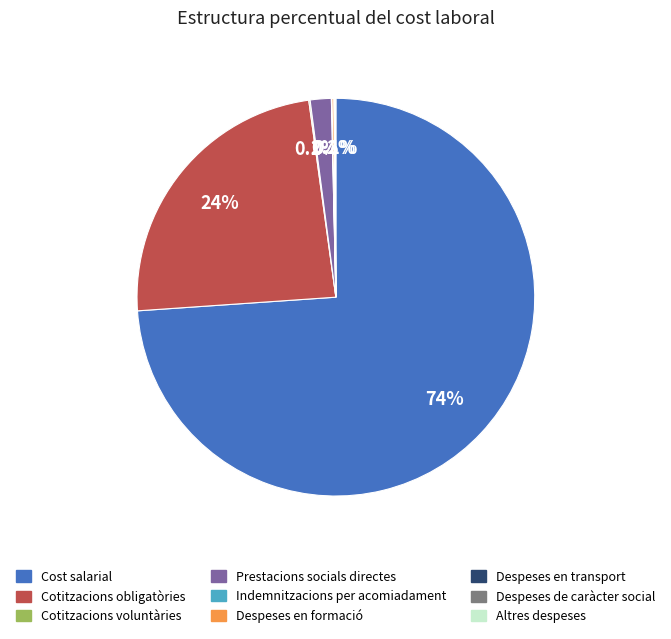

To the nearest percent, what is the difference between the largest and smallest slice percentages?

74%